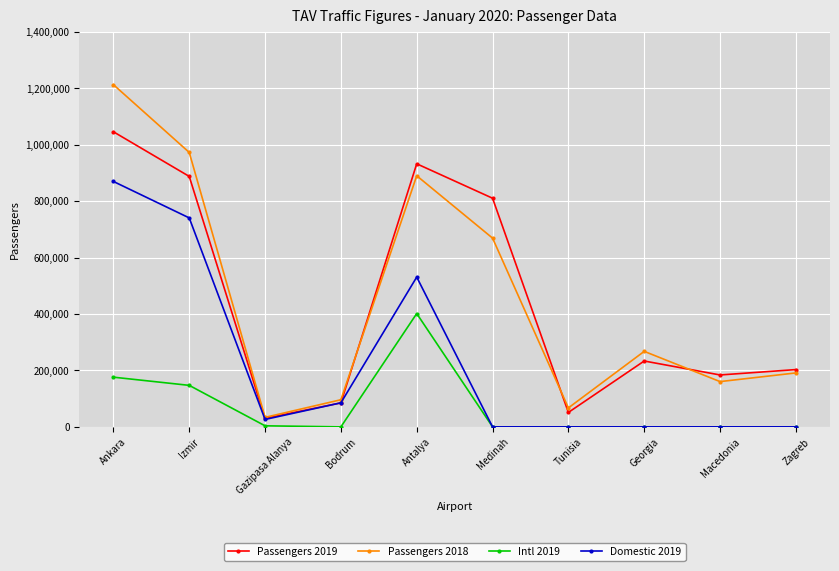

Rank the categories by Passengers 2018 value from lowest to highest.

Gazipasa Alanya, Tunisia, Bodrum, Macedonia, Zagreb, Georgia, Medinah, Antalya, Izmir, Ankara